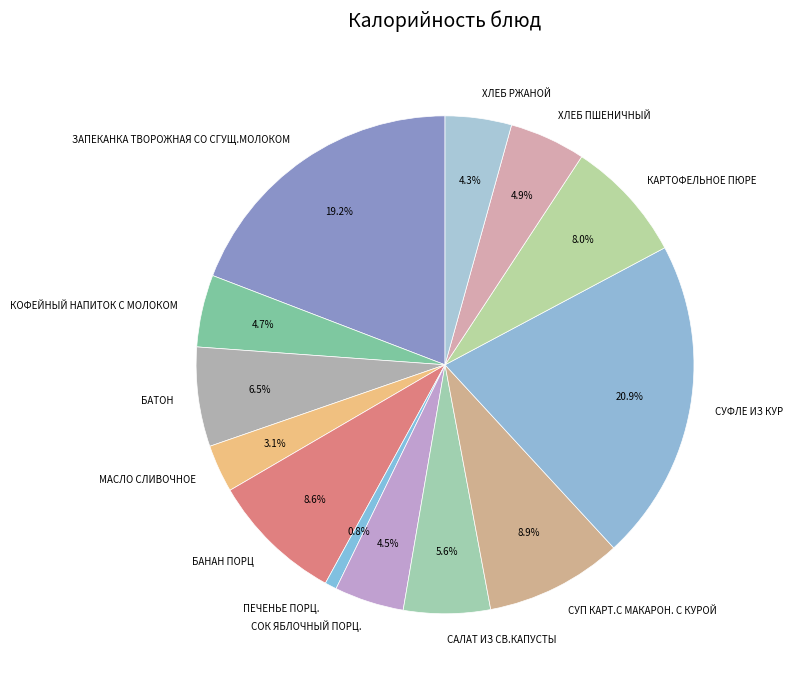

Count the number of slices in the pie.

13